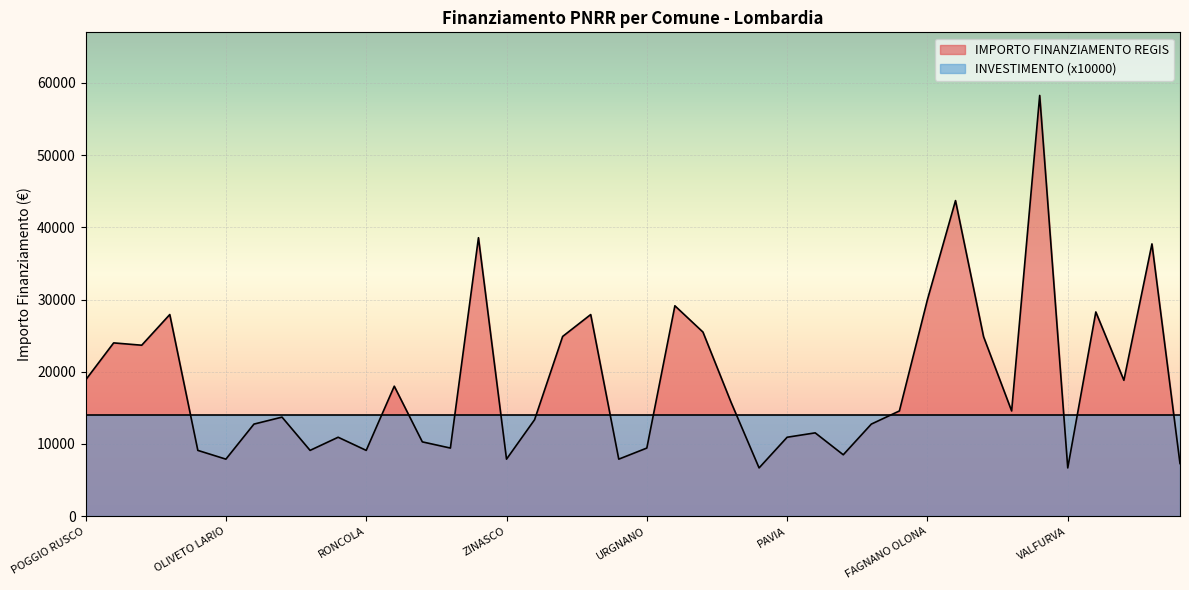

The value at CHIARI is 43707. True or false?

True